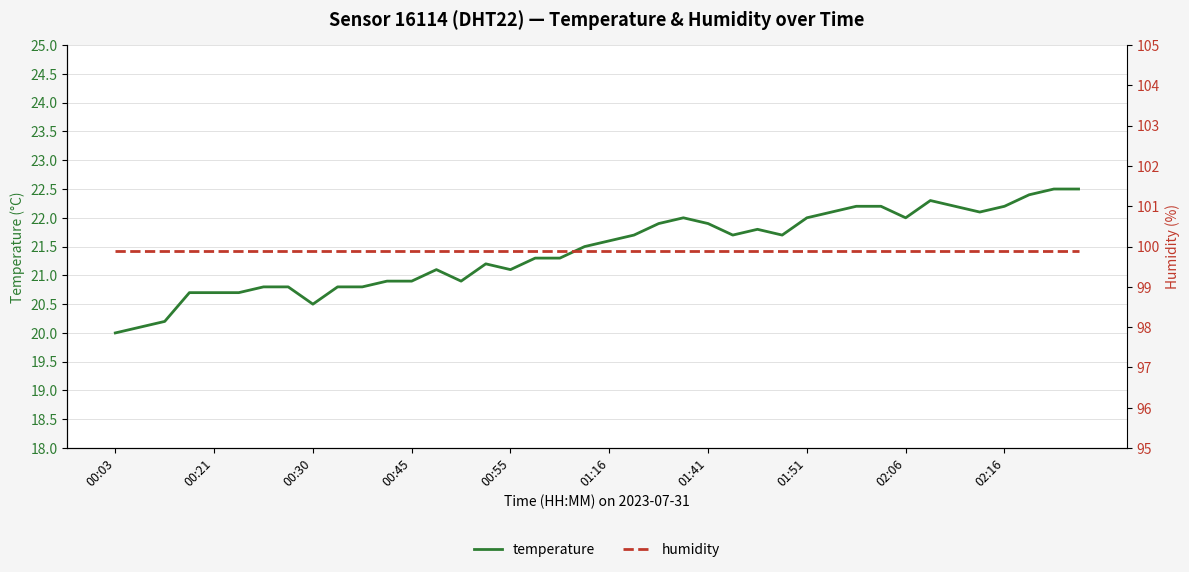

What is the lowest value of the temperature series?

20.0